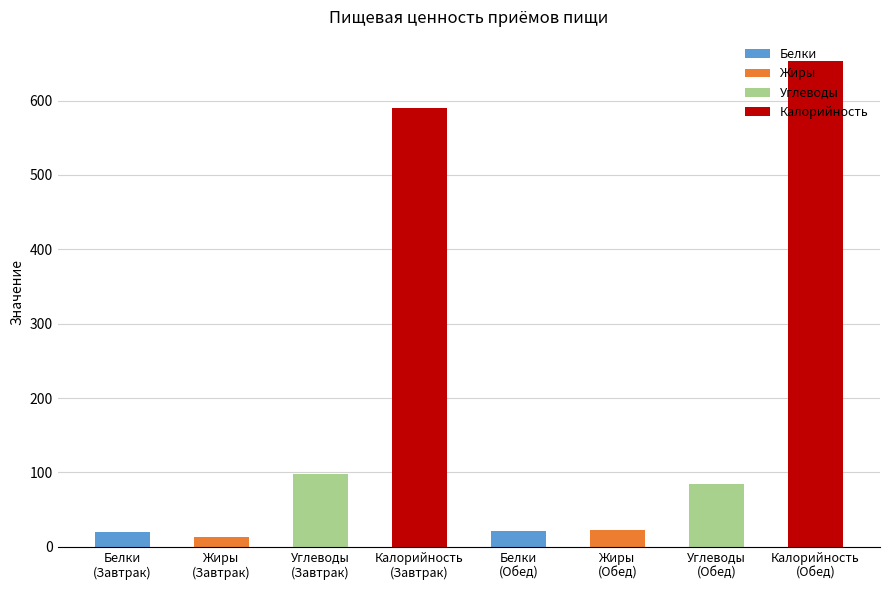

Is the value of Белки at Жиры
(Завтрак) greater than the value of Углеводы at Белки
(Завтрак)?

No